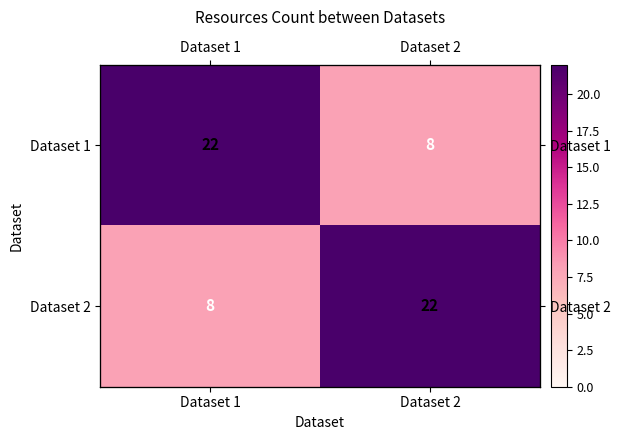

Which series changed the most between Dataset 1 and Dataset 2?

Dataset 1